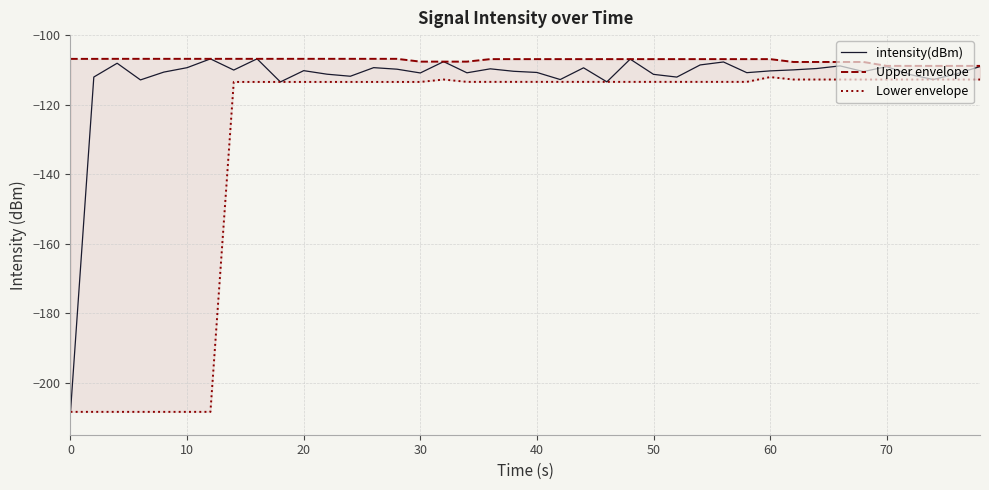

True or false: Upper envelope has more than 2 interior local peaks.

False